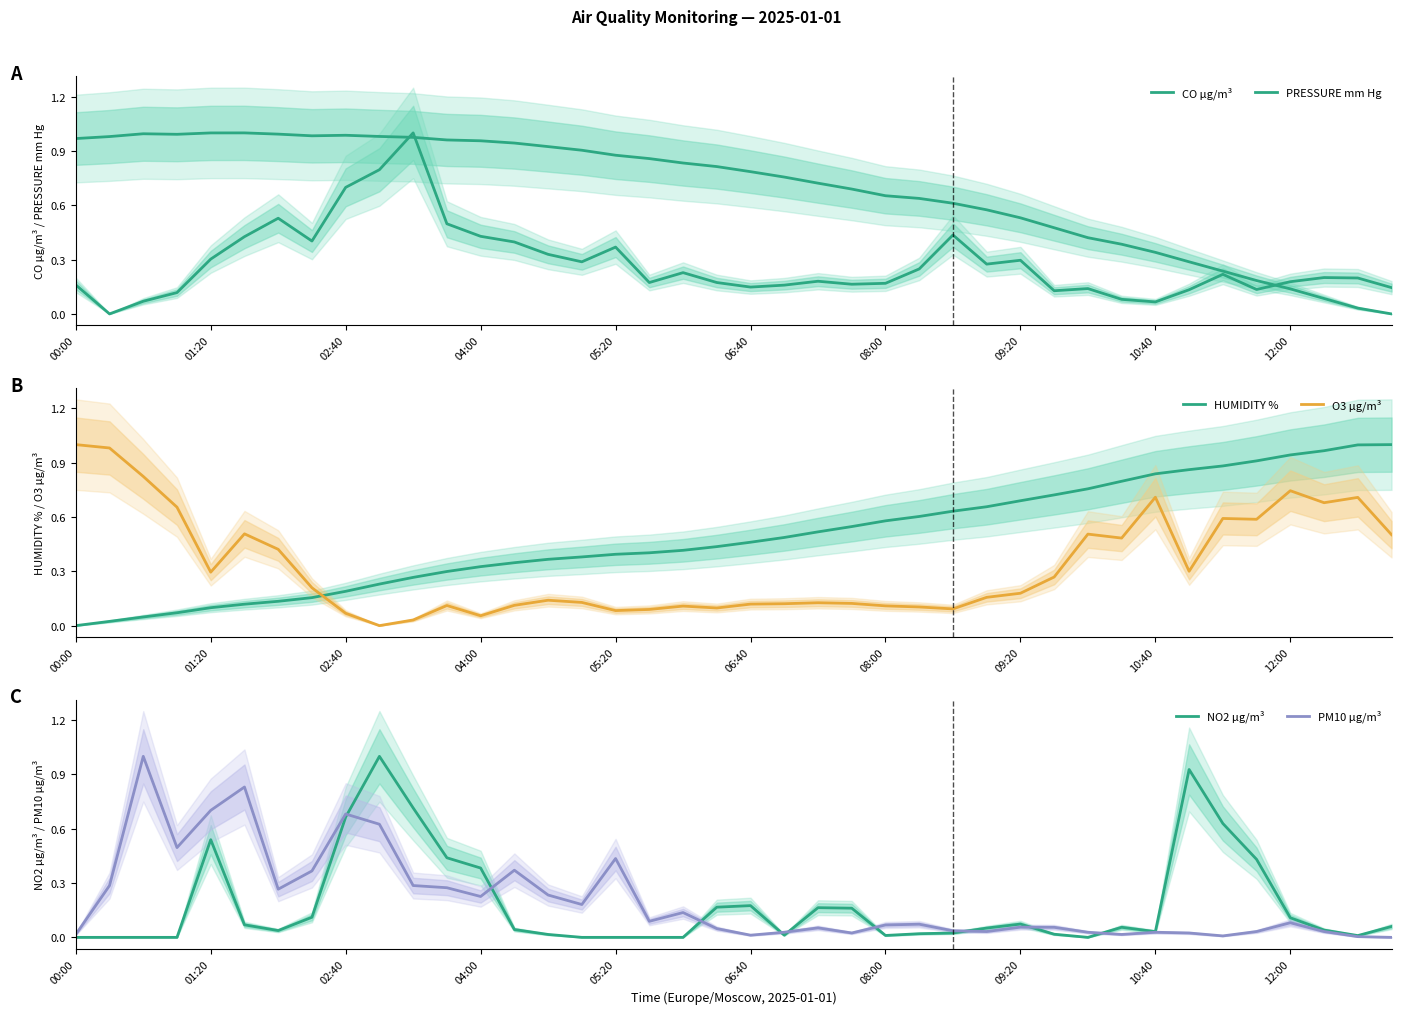

Is the value of PRESSURE mm Hg at 10 greater than the value of HUMIDITY % at 39?

No